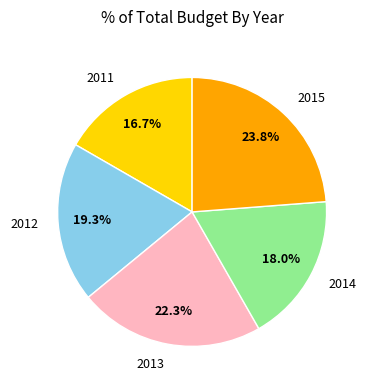

Approximately how many times larger is the value at 2011 compared to 2015?

0.7